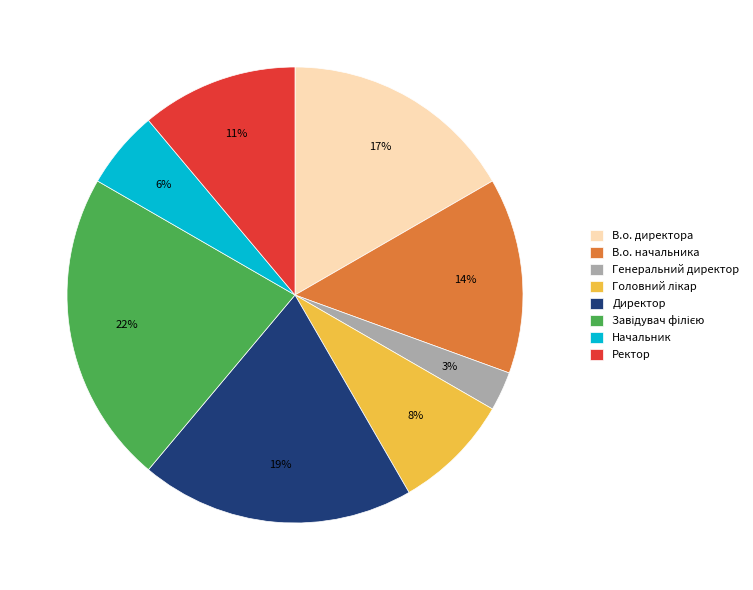

Is the sum of В.о. начальника and Директор greater than half?

No